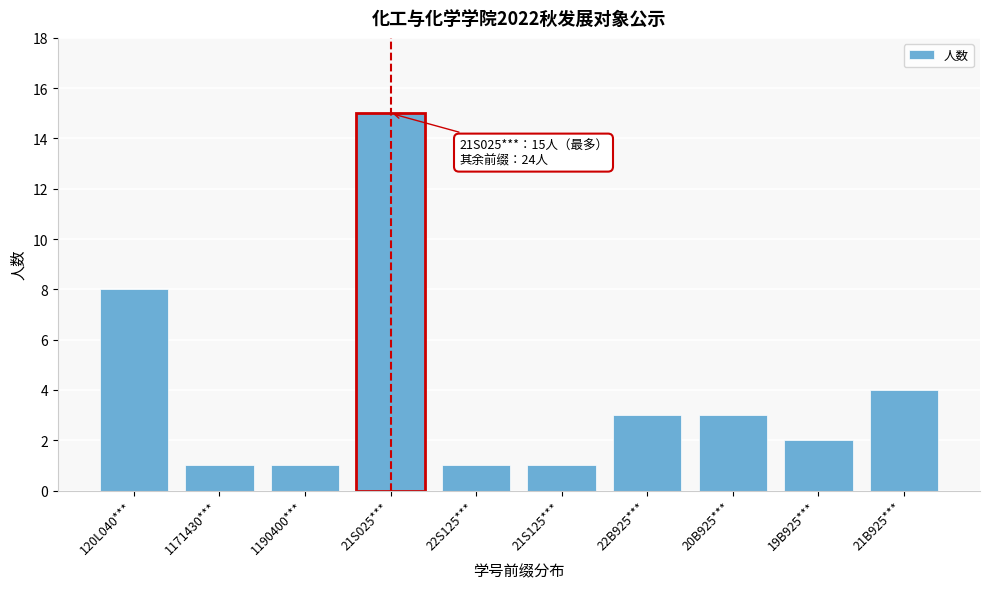

Reading left to right, transcribe all the data shown in this chart.

8	1	1	15	1	1	3	3	2	4